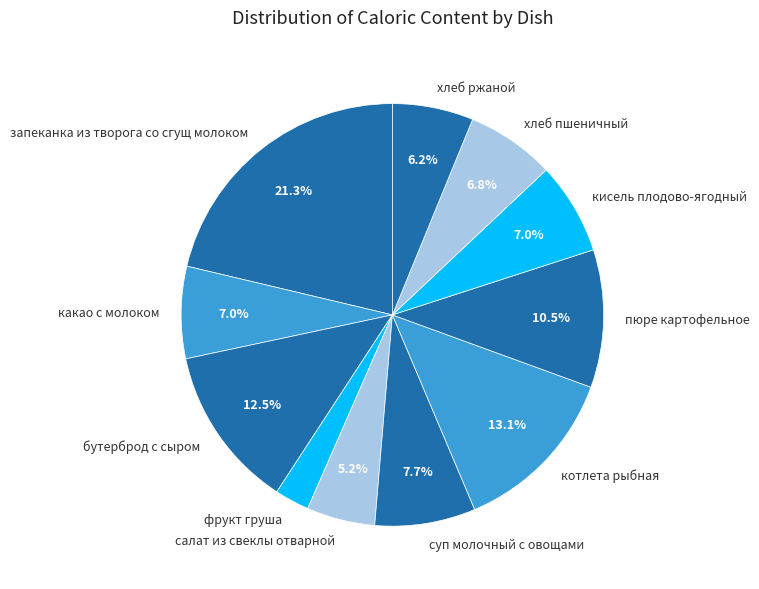

Approximately how many times larger is the value at хлеб пшеничный compared to салат из свеклы отварной?

1.3